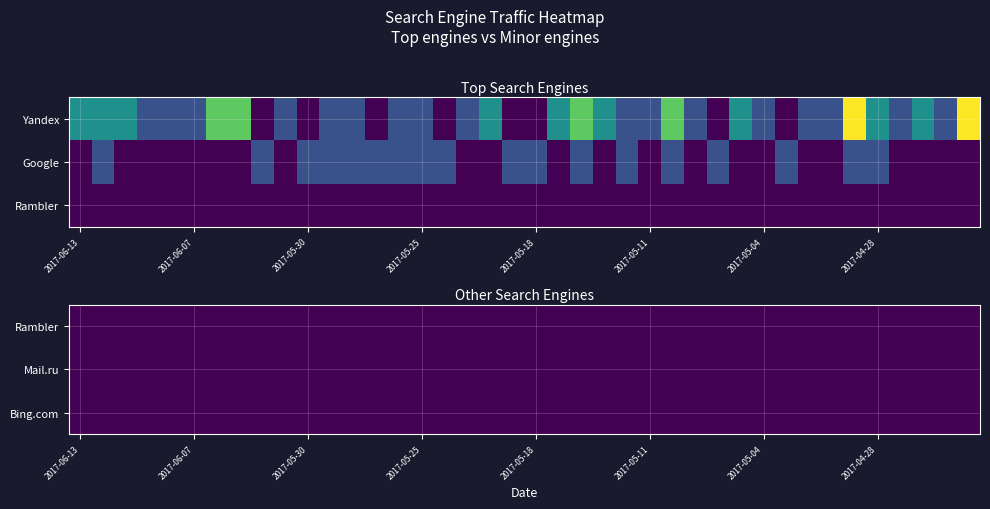

Which series has the largest total across all categories?

Yandex